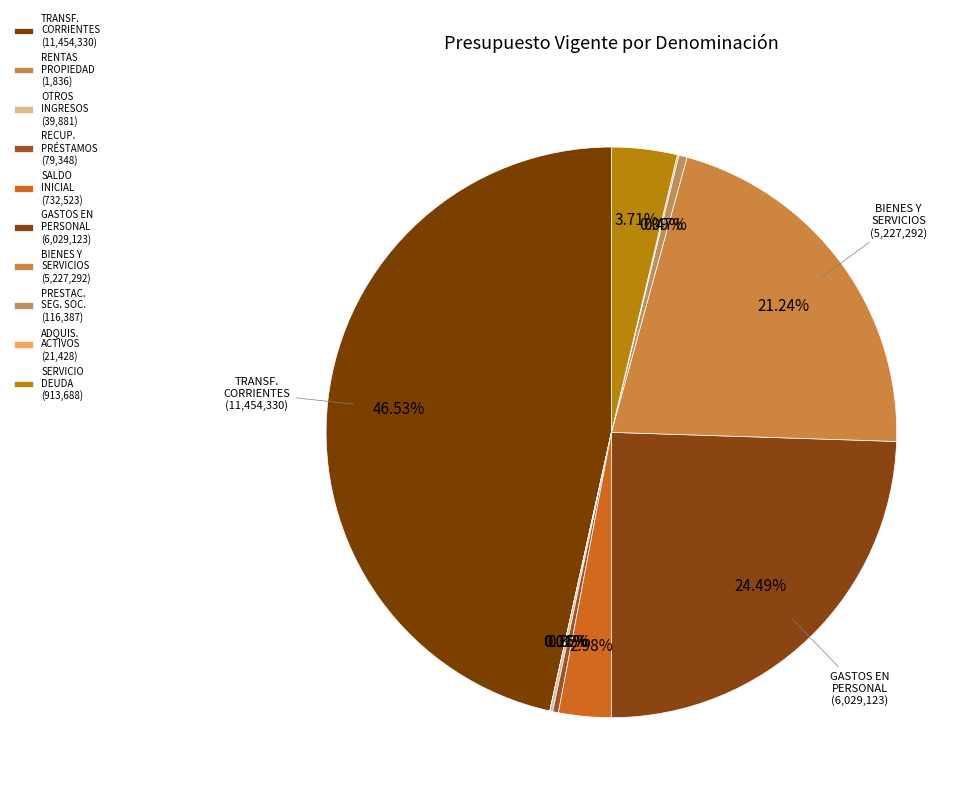

Does any single category account for the majority?

No